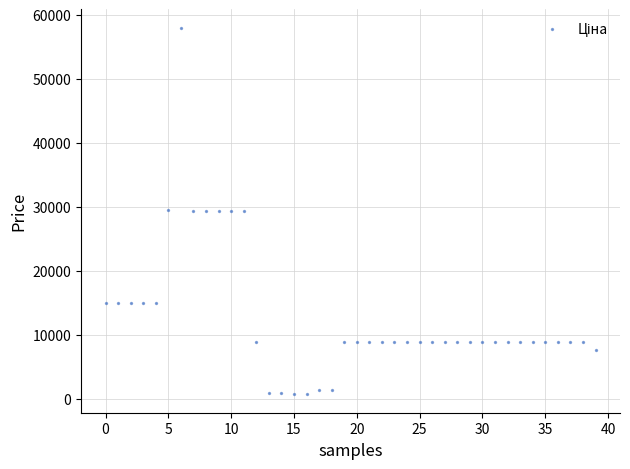

What is the range of Y values (max minus min)?

57360.6